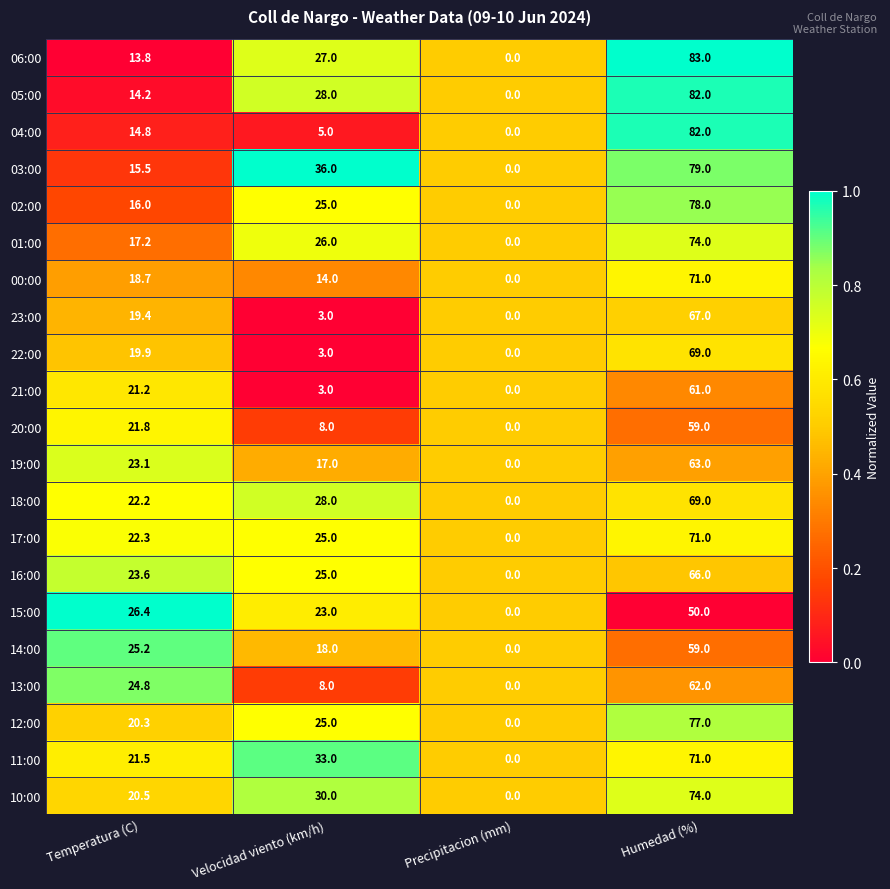

What is the average value of the 01:00 series?

29.3